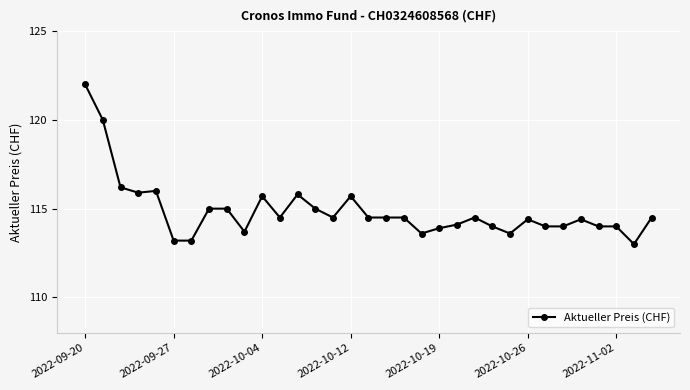

What is the value of the 27th point from the left?

114.0